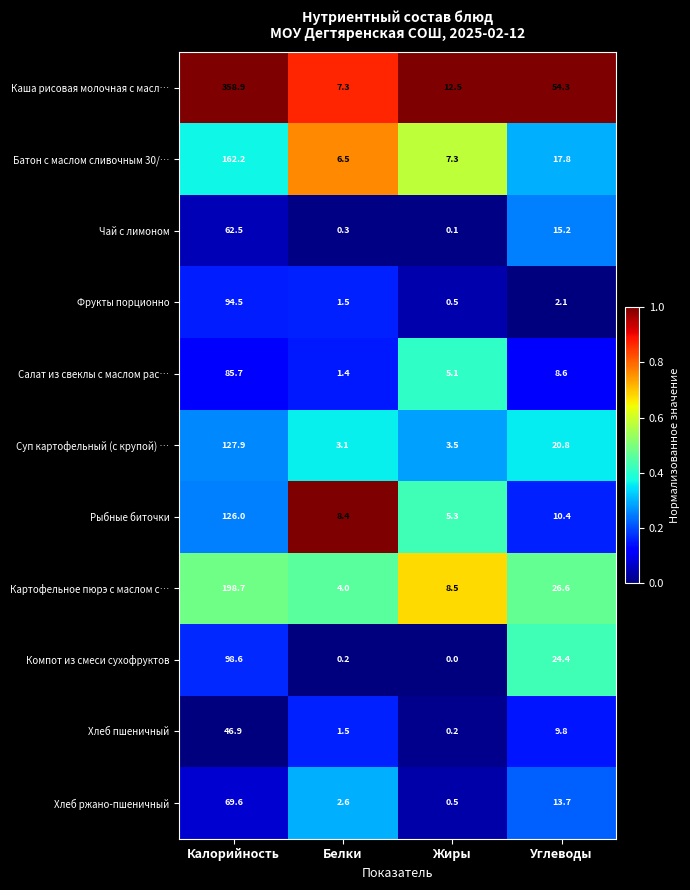

What is the difference between the highest and lowest values at Углеводы?

52.2